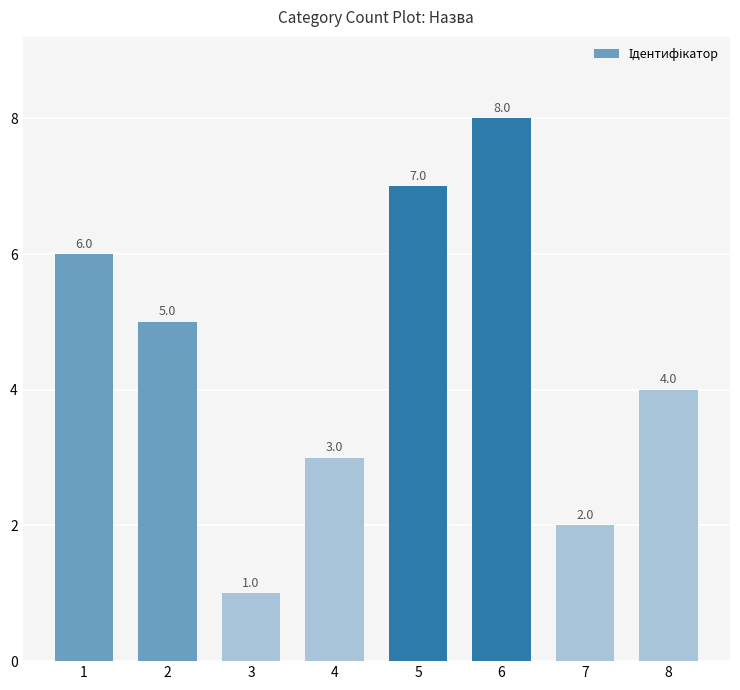

The chart shows a value of 6 at 8. True or false?

False